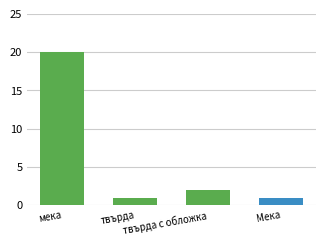

True or false: the data shows 1 at твърда.

True